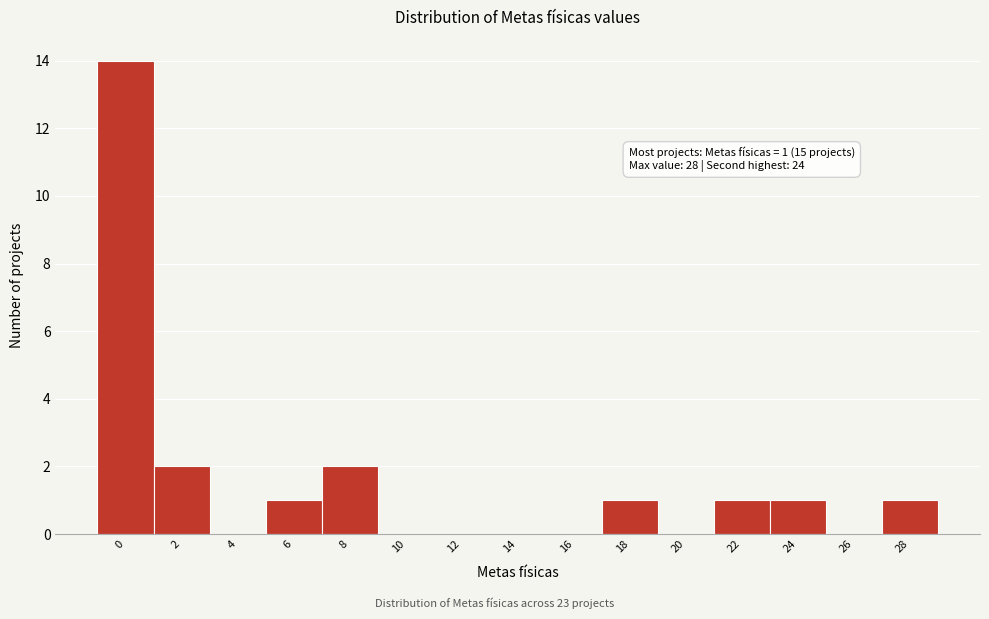

Reading left to right, extract all data points from this chart.

0=14	2=2	4=0	6=1	8=2	10=0	12=0	14=0	16=0	18=1	20=0	22=1	24=1	26=0	28=1